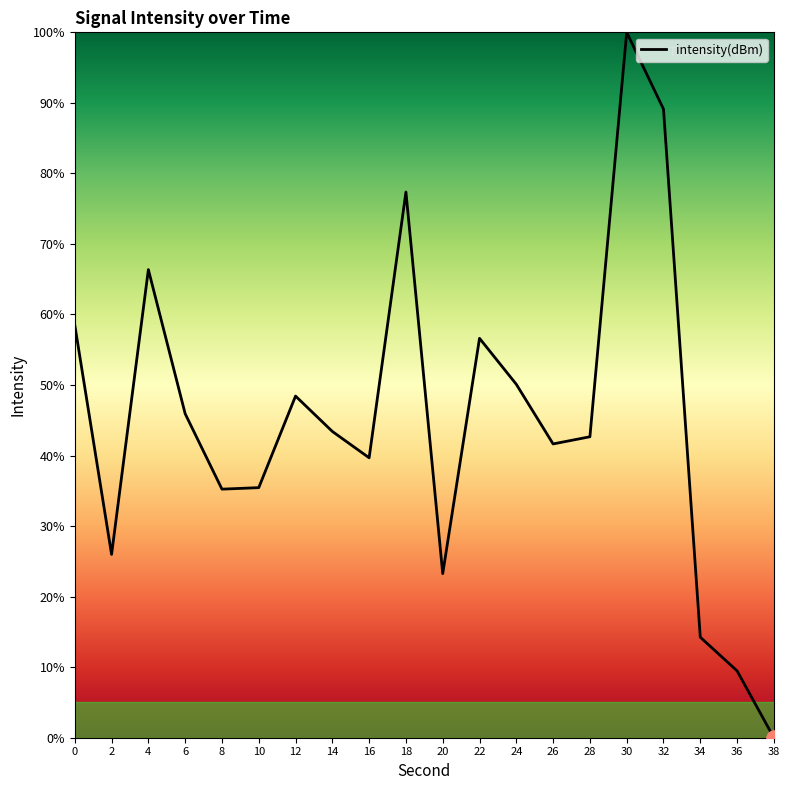

What is the change in value from 14 to 28?

-0.8